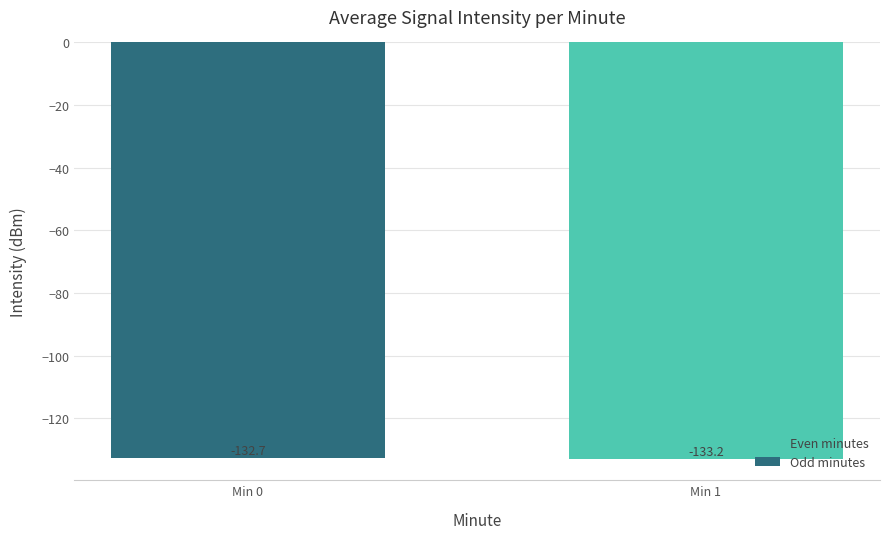

At which category does the chart reach its minimum across all series?

Min 1